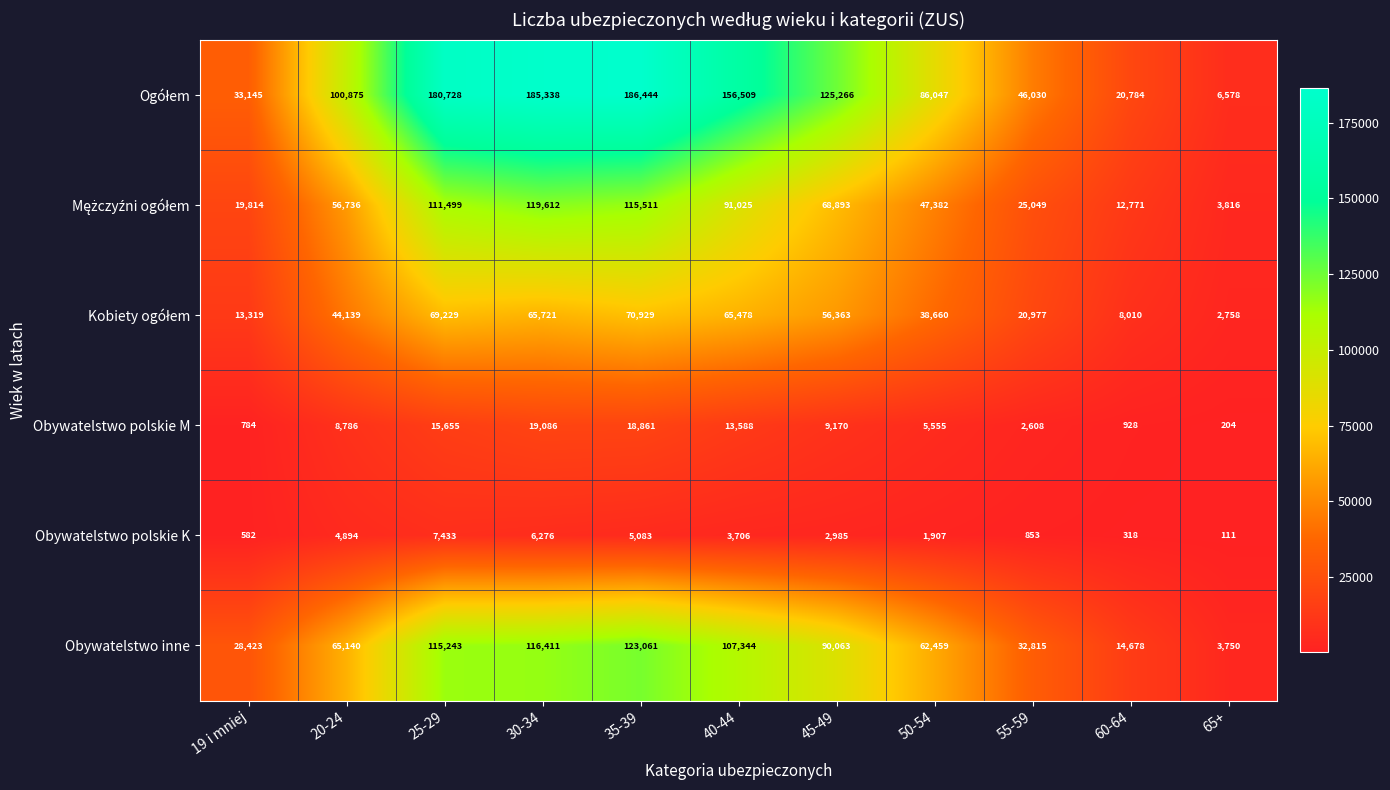

What is the spread (max minus min) of values at 25-29?

173295